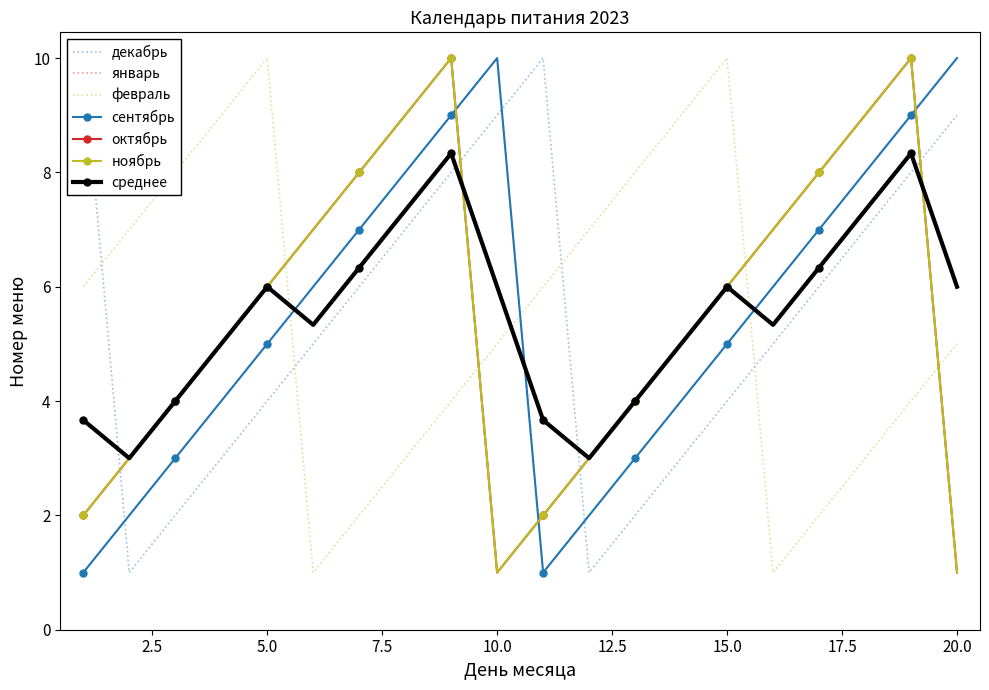

What is the average value of the декабрь series?

6